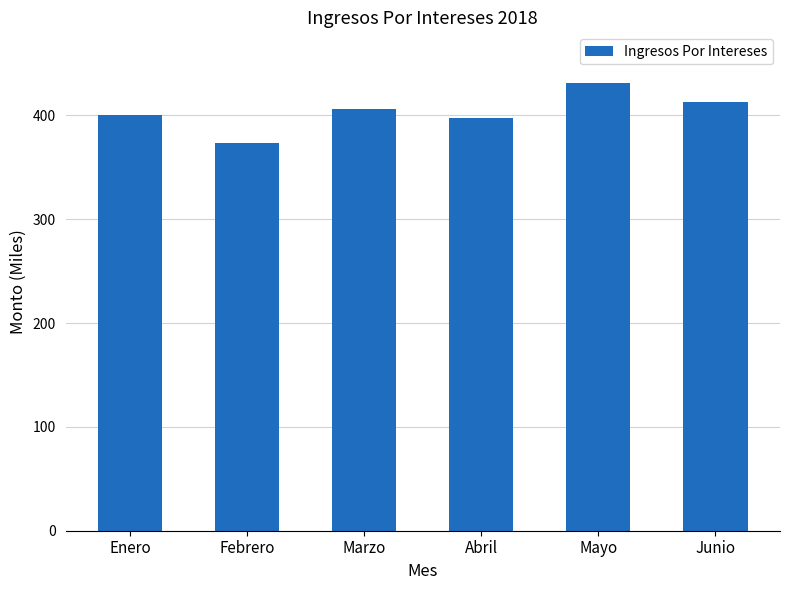

What is the difference between the second highest and second lowest values?

14.7